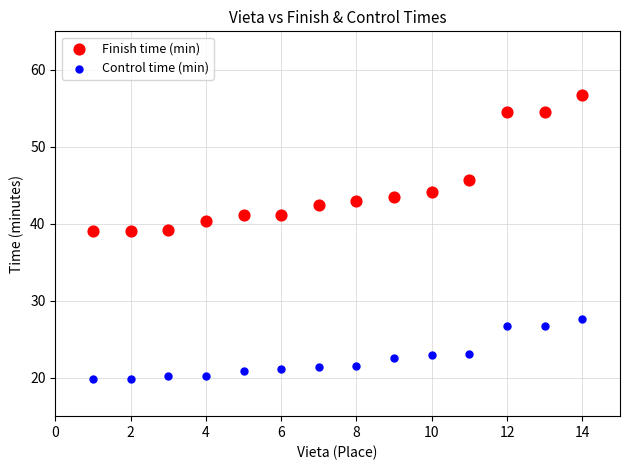

Across all data points, what is the range of Y values (max minus min)?

36.9